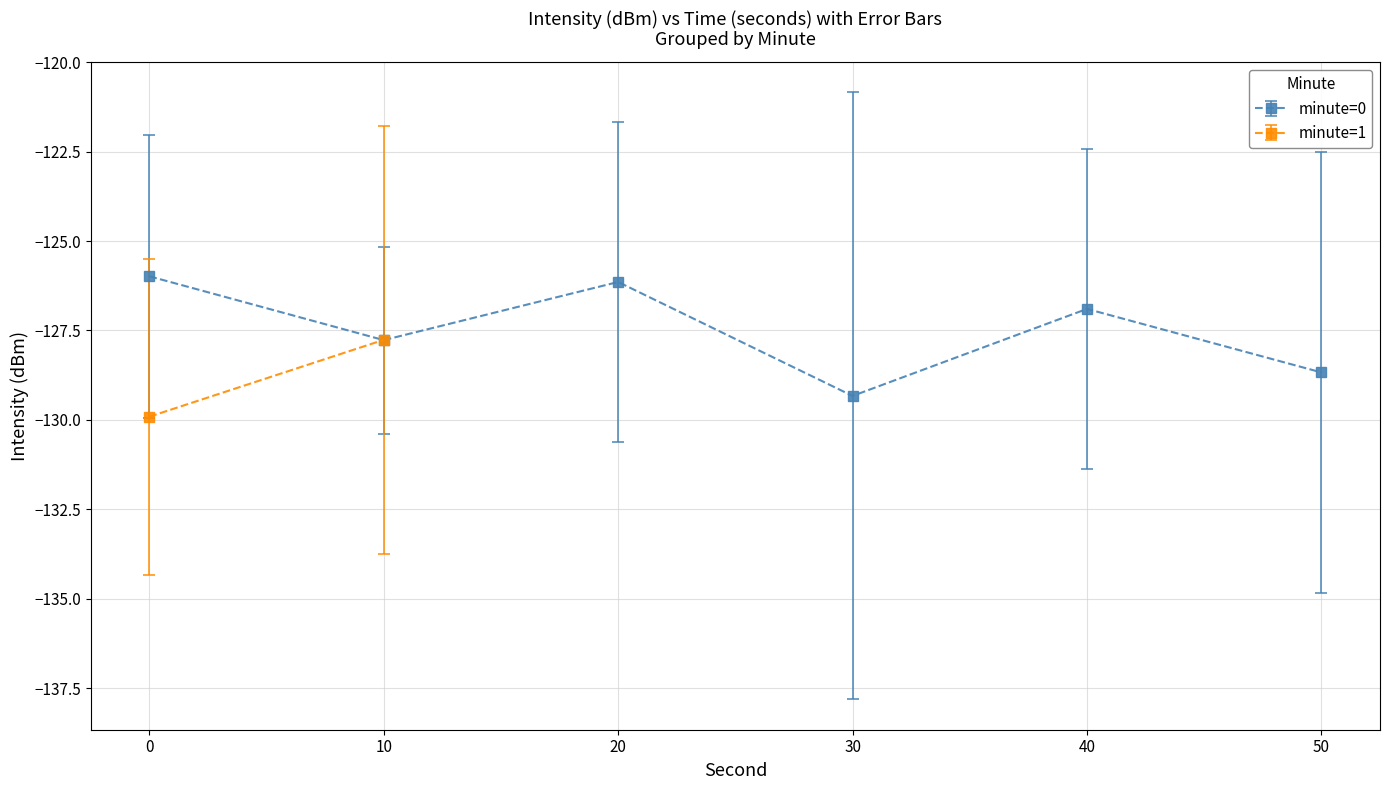

True or false: intensity(dBm) and second_as_series intersect in this chart.

False